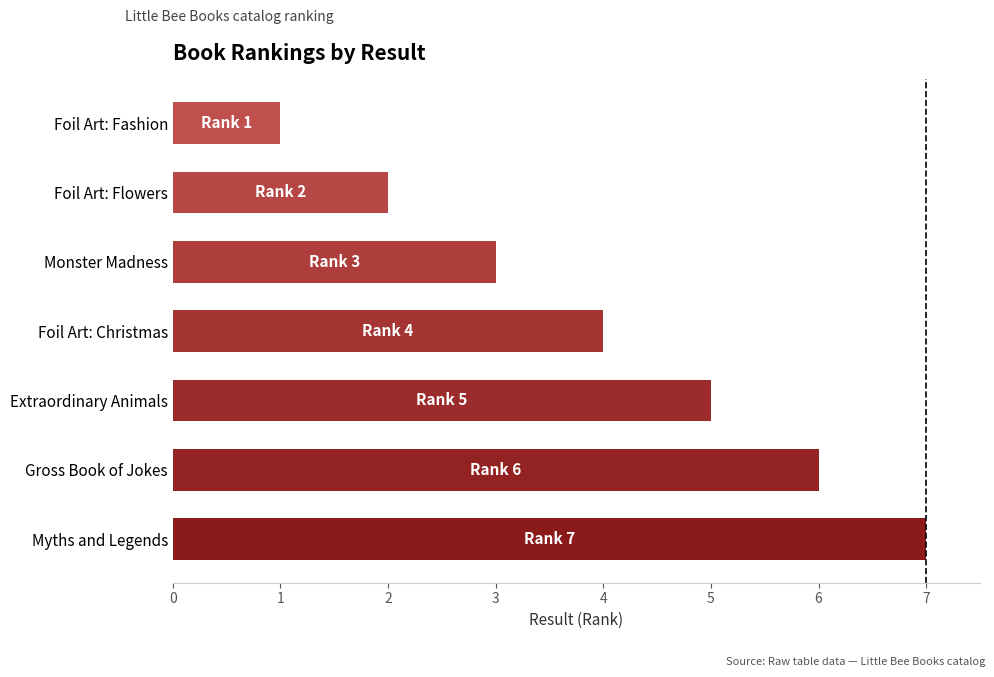

How many data points are less than 4?

3